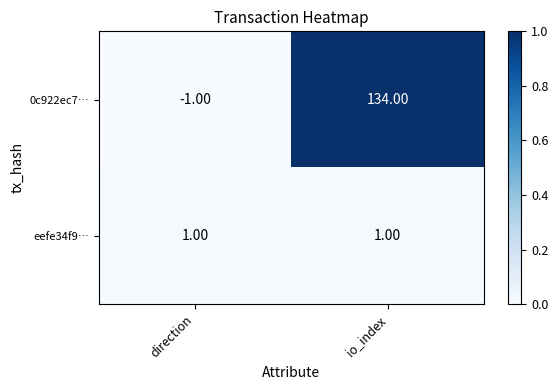

List the series in order of their peak value, lowest first.

eefe34f9…, 0c922ec7…